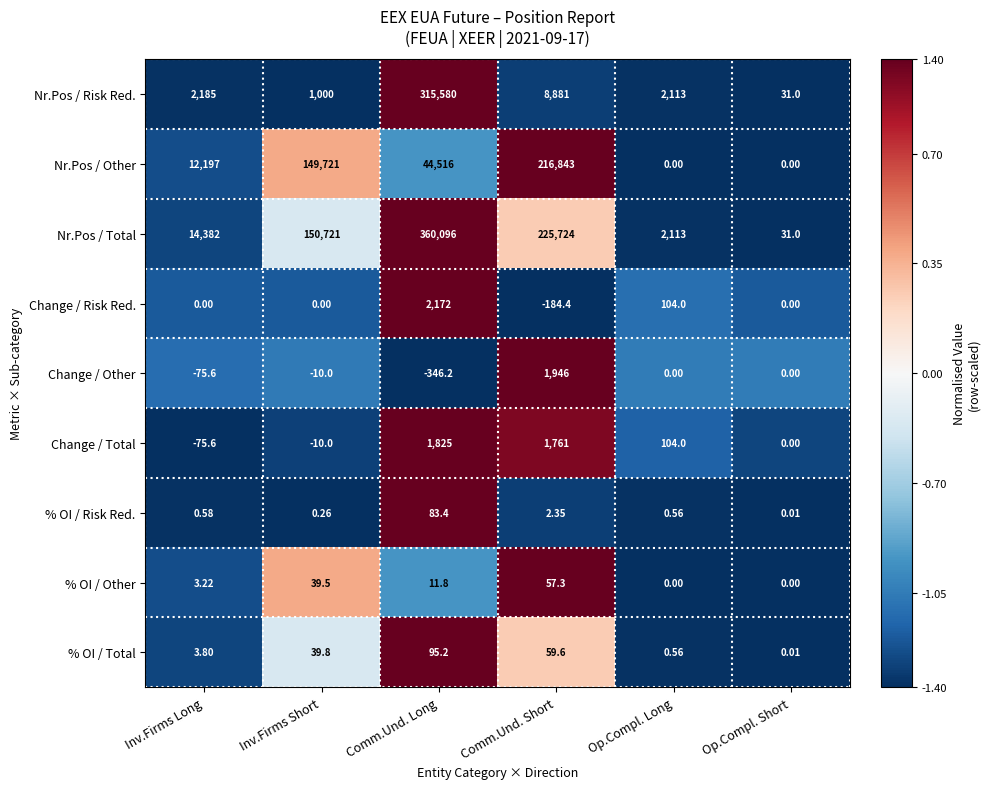

How many negative values does the Change / Total series have?

2